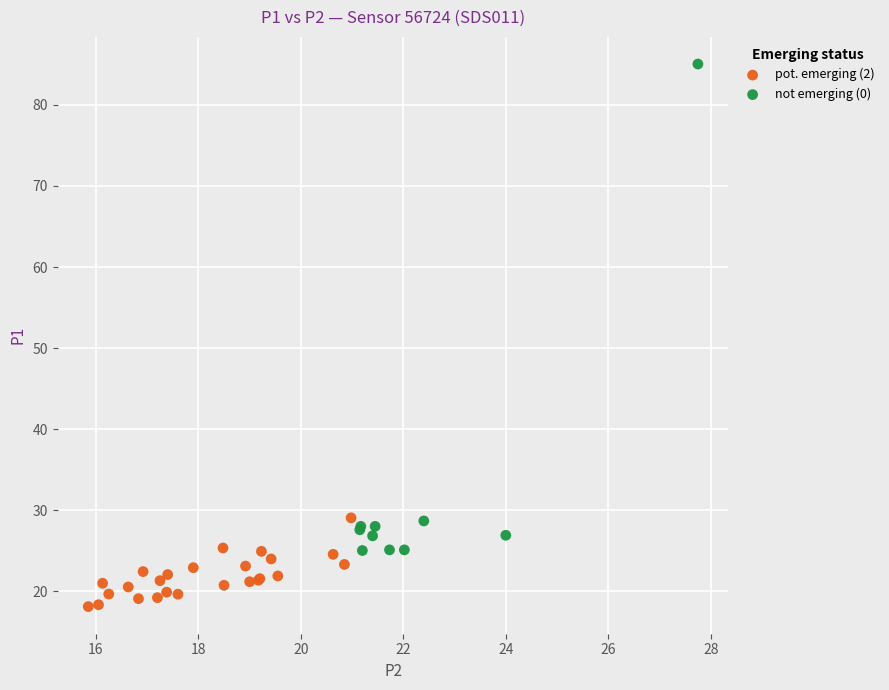

Which series has the largest Y range (max minus min)?

not emerging (0)